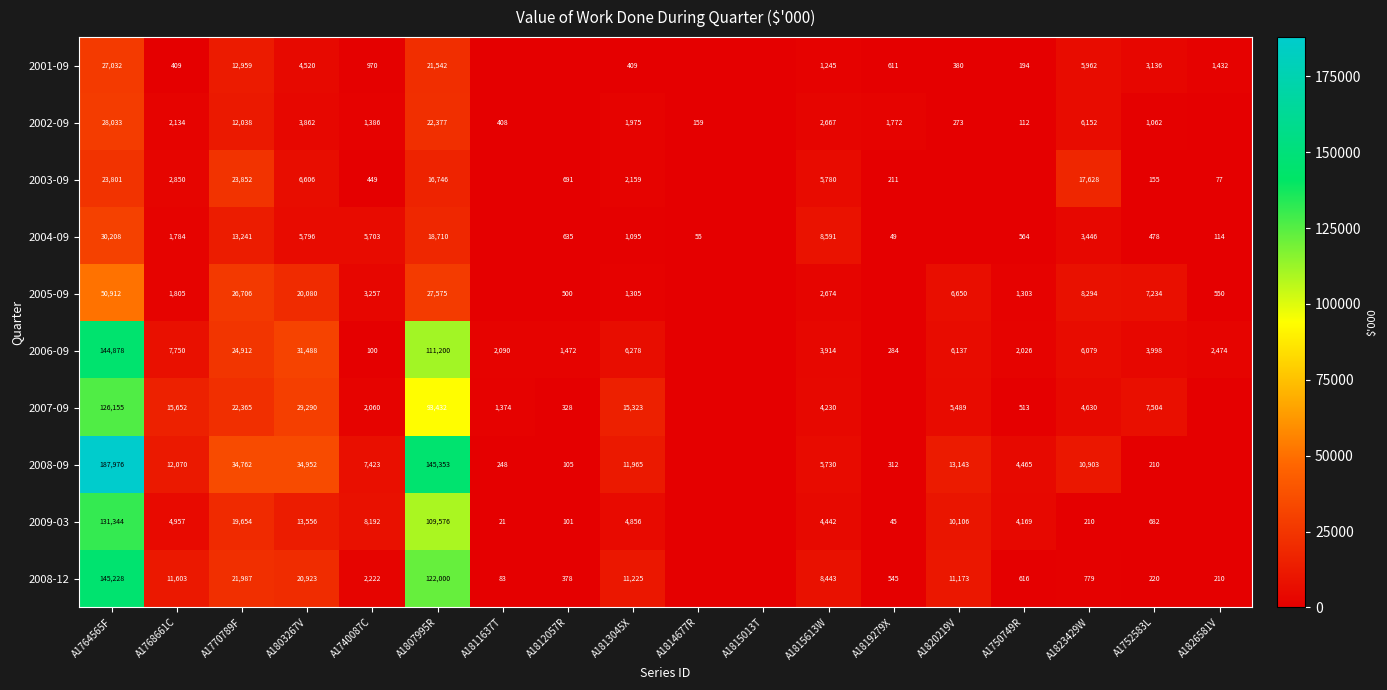

Which series changed the most between A1813045X and A1752583L?

2008-09